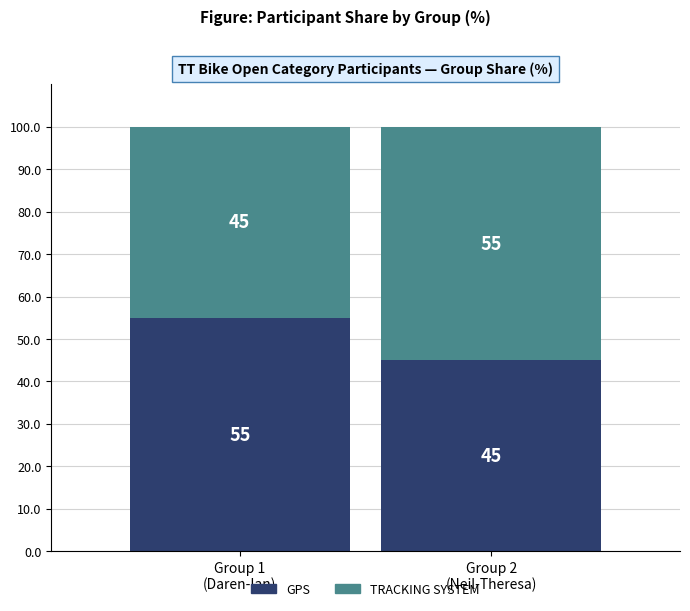

What is the difference between the maximum and minimum values in the GPS series?

10